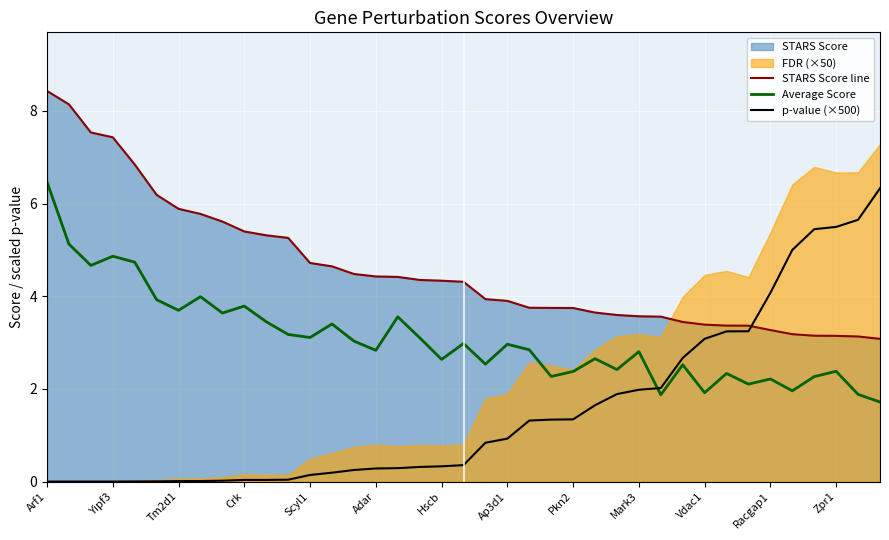

What is the sum of the STARS Score line values at Arf1 and Scyl1?

13.1